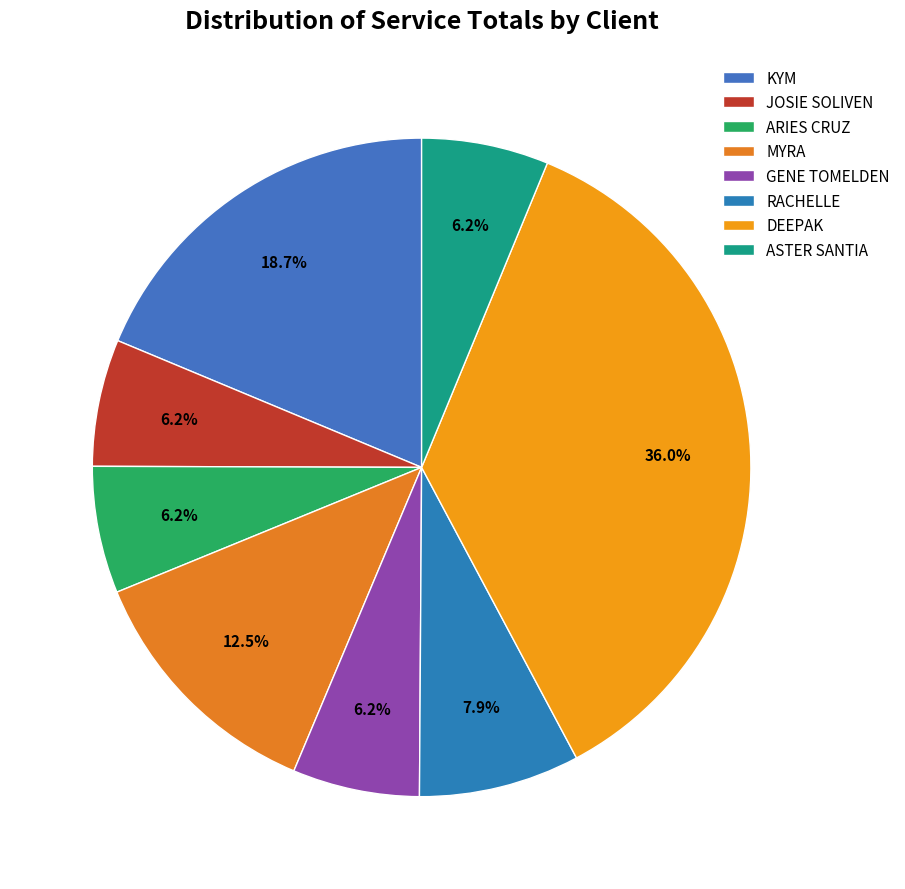

Which slice is the smallest?

ARIES CRUZ